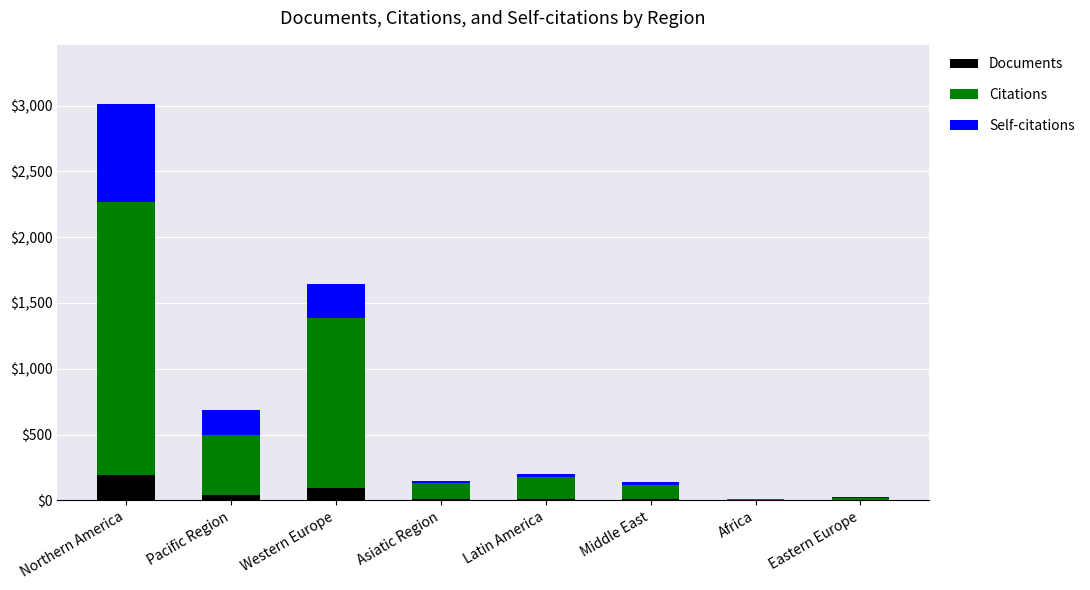

What is the sum of all Documents values?

351